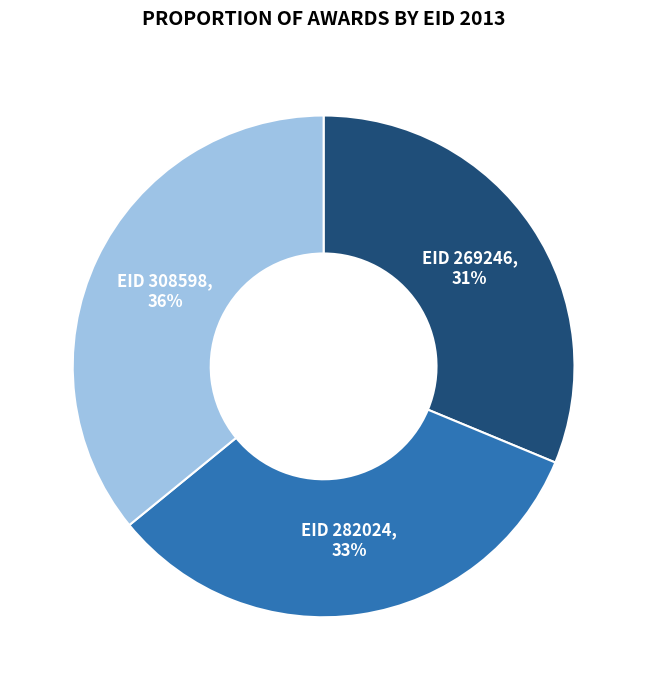

Does any single category account for the majority?

No